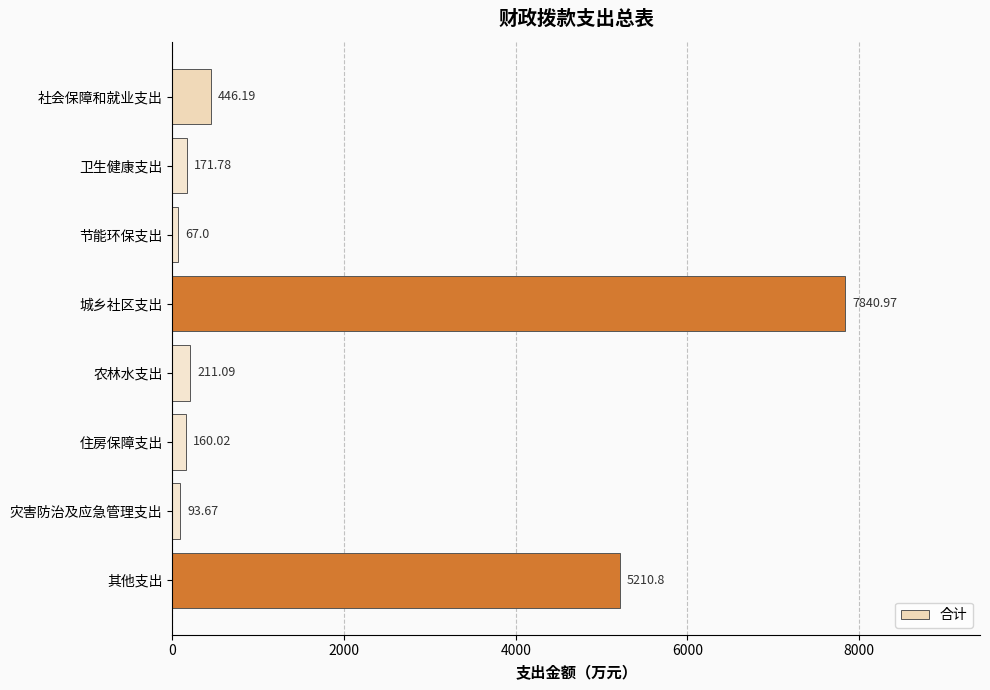

At which label is the value closest to 3953?

其他支出